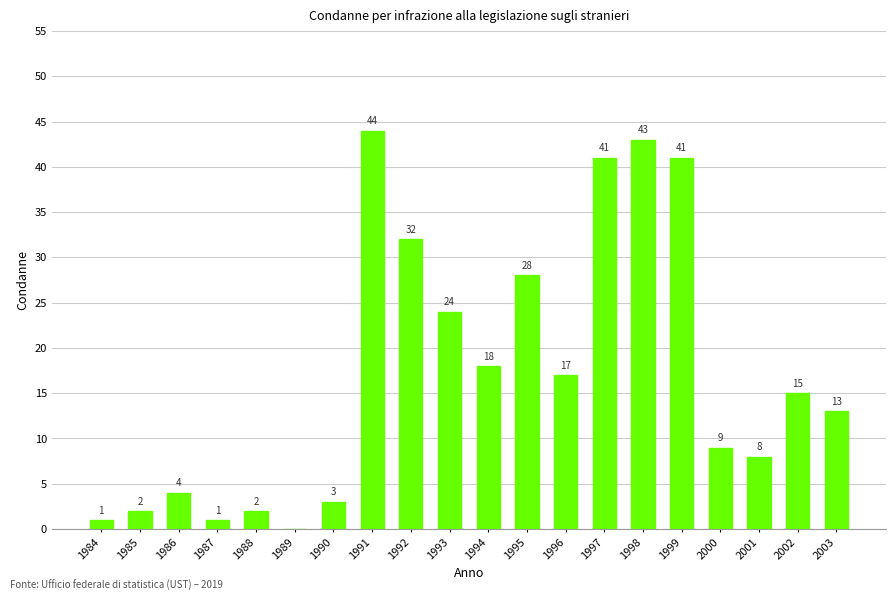

What is the sum of all values?

346